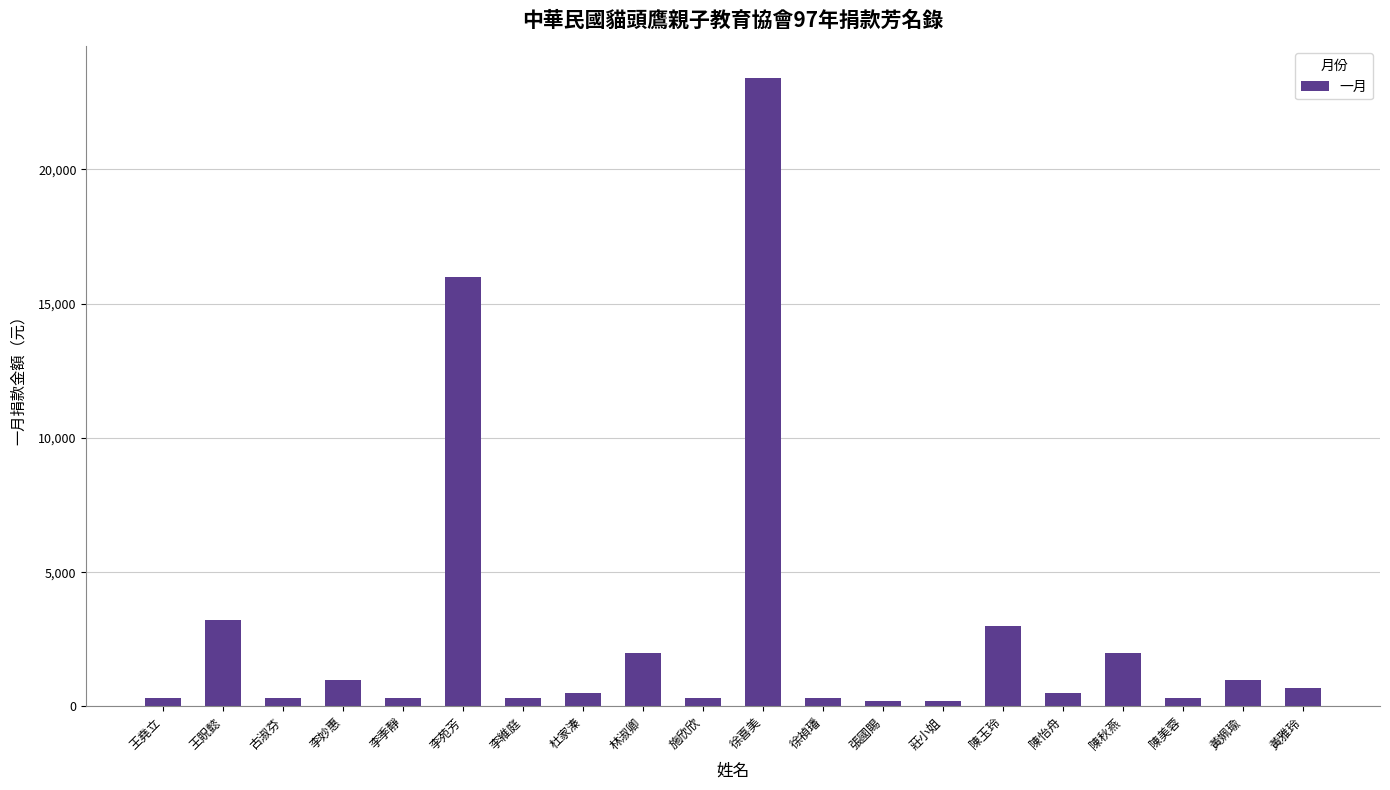

Which label corresponds to the largest value in the chart?

徐喜美